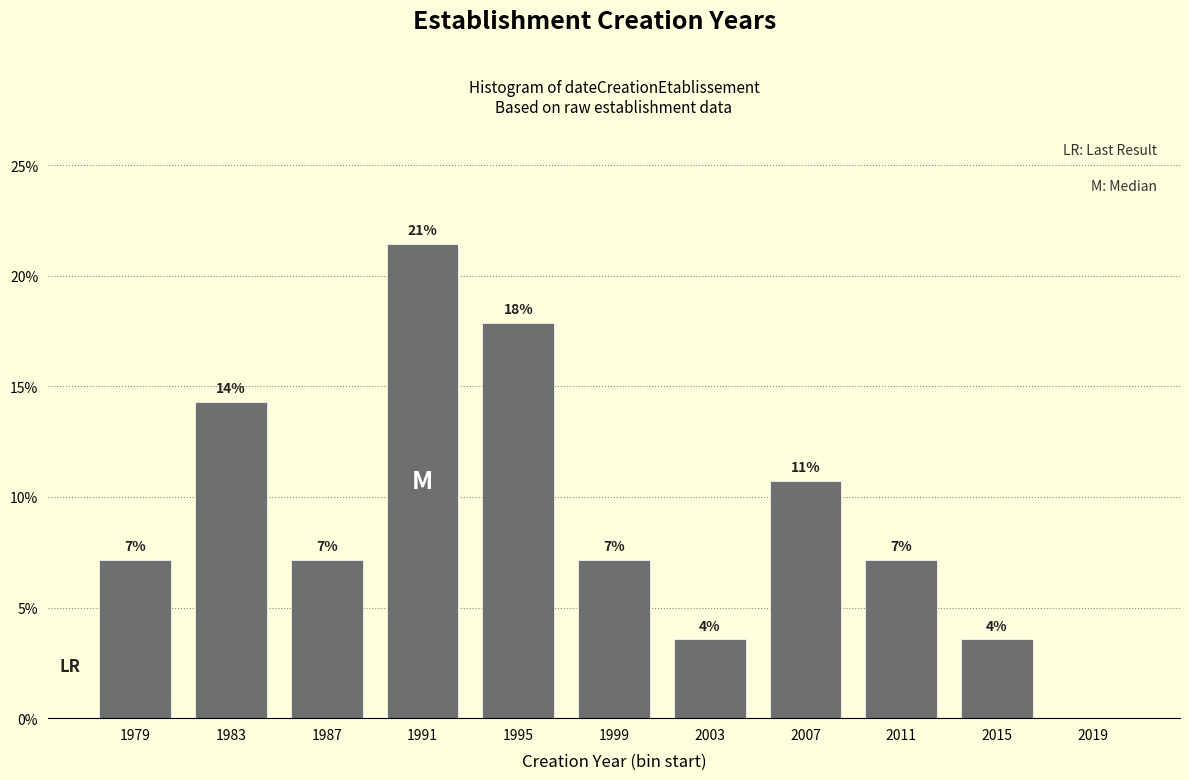

Are the bars horizontal?

No